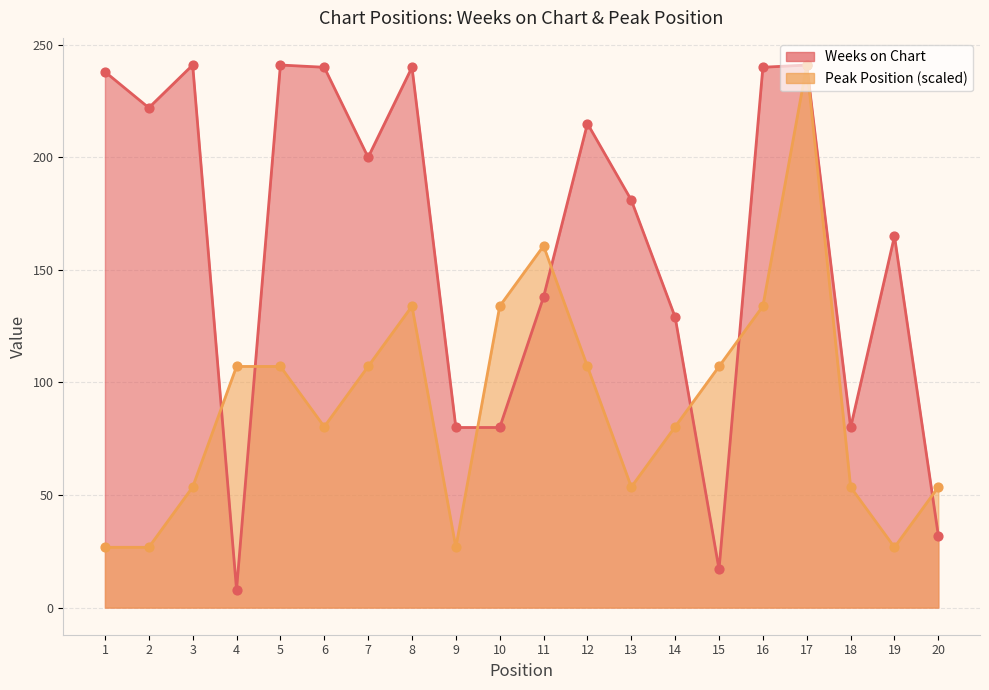

What are all the series names shown in the legend?

Weeks on Chart, Peak Position